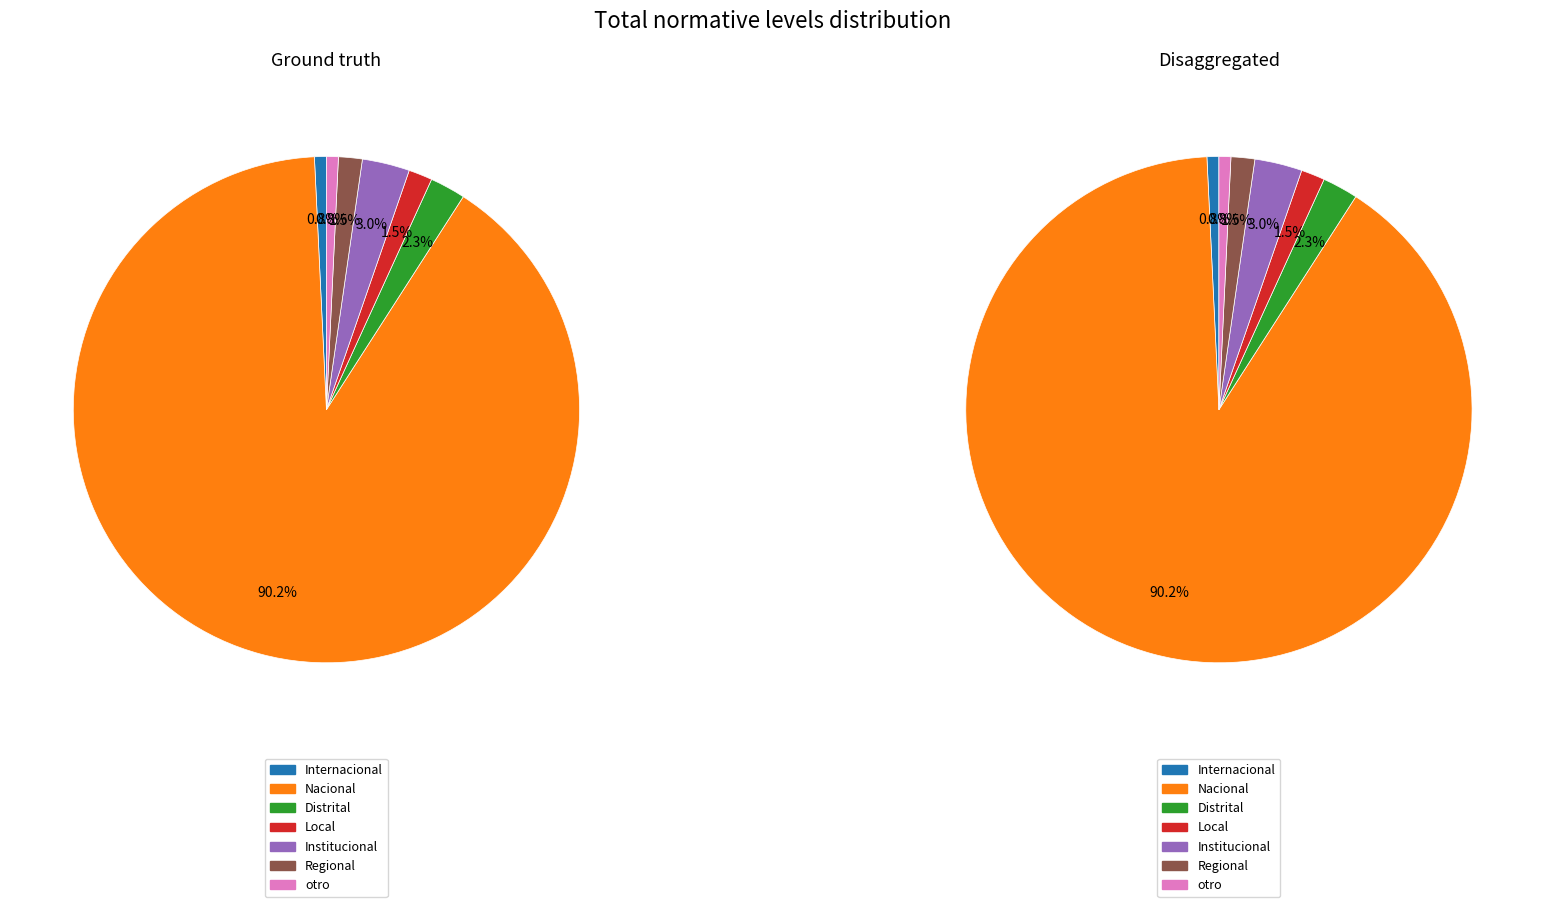

To the nearest percent, what is the difference between the largest and smallest slice percentages?

89%